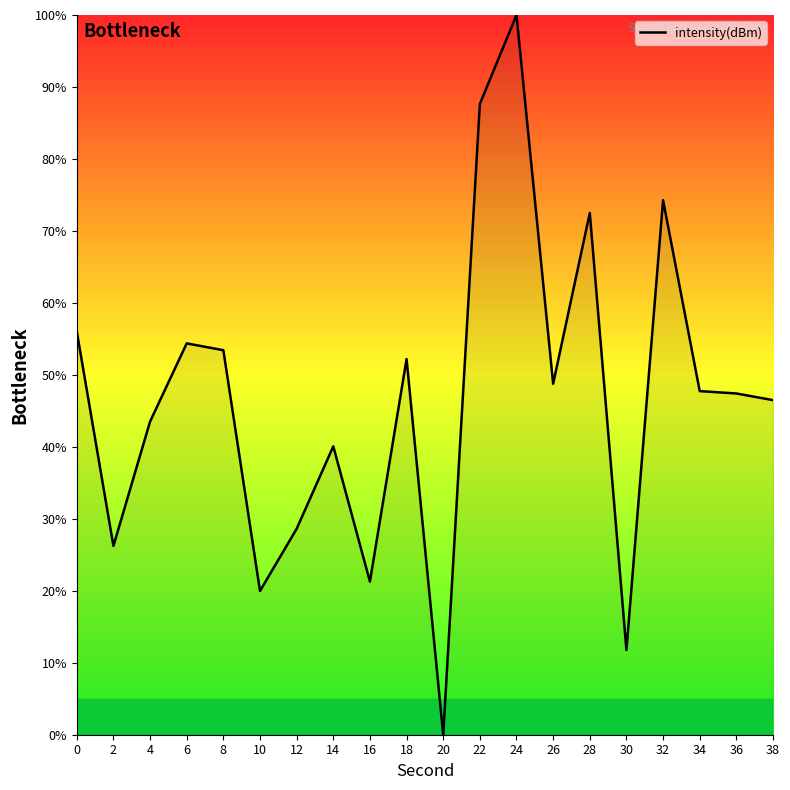

What is the difference between the maximum and minimum values?

100.0